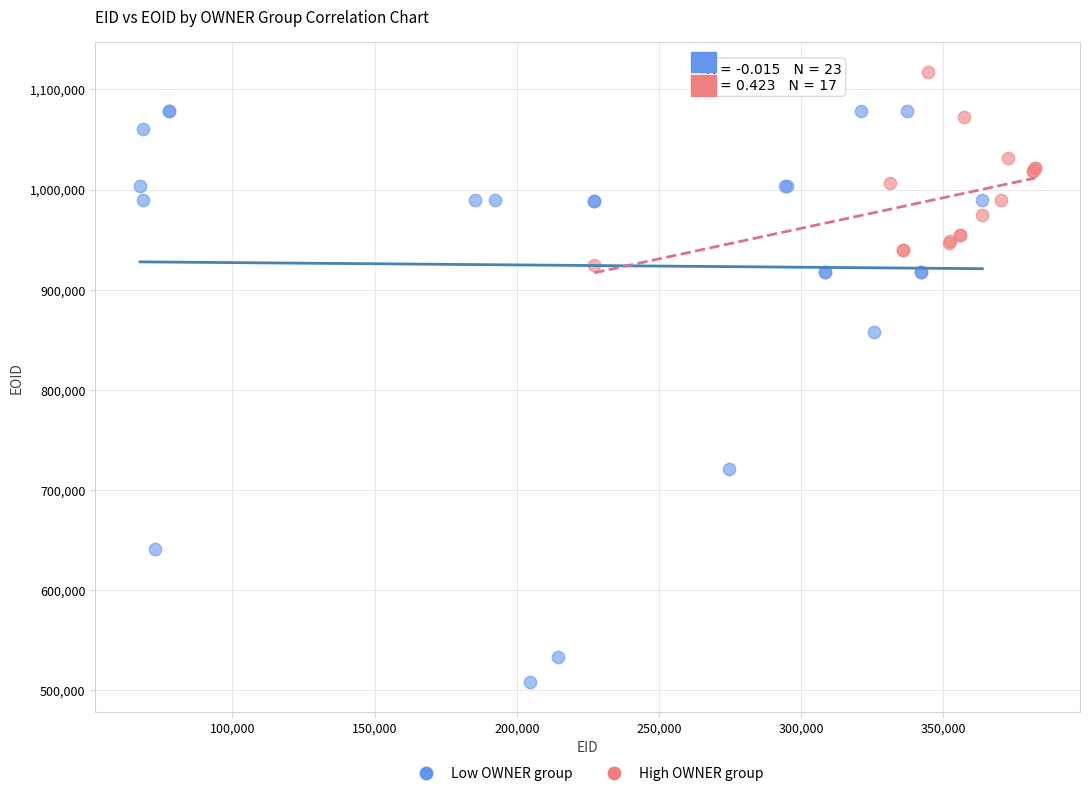

Which series contains the highest Y value?

High OWNER group